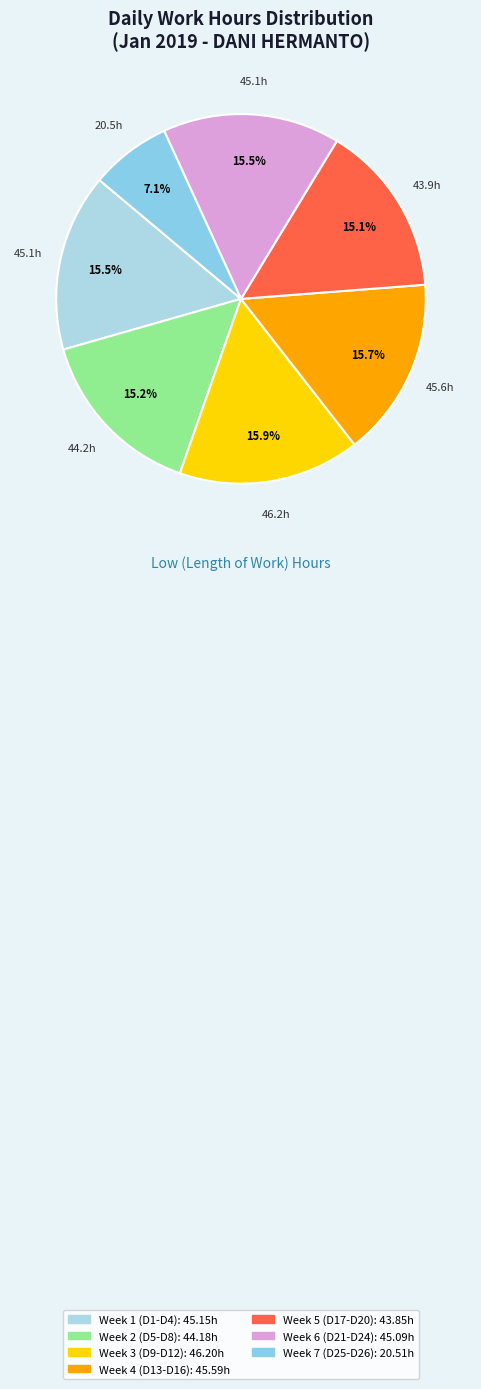

To the nearest percent, what is the average slice percentage?

14%